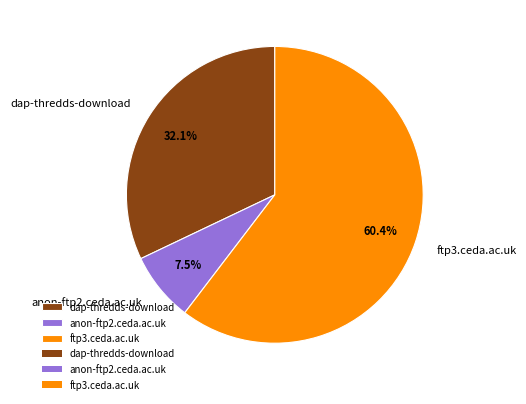

How many segments does this pie chart have?

3